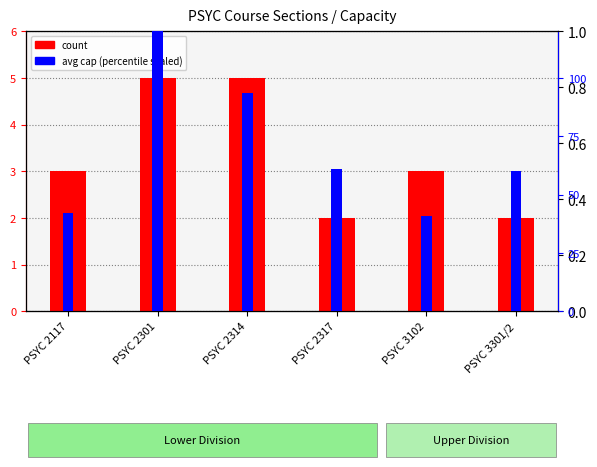

At which category is the sum across all series the highest?

PSYC 2301